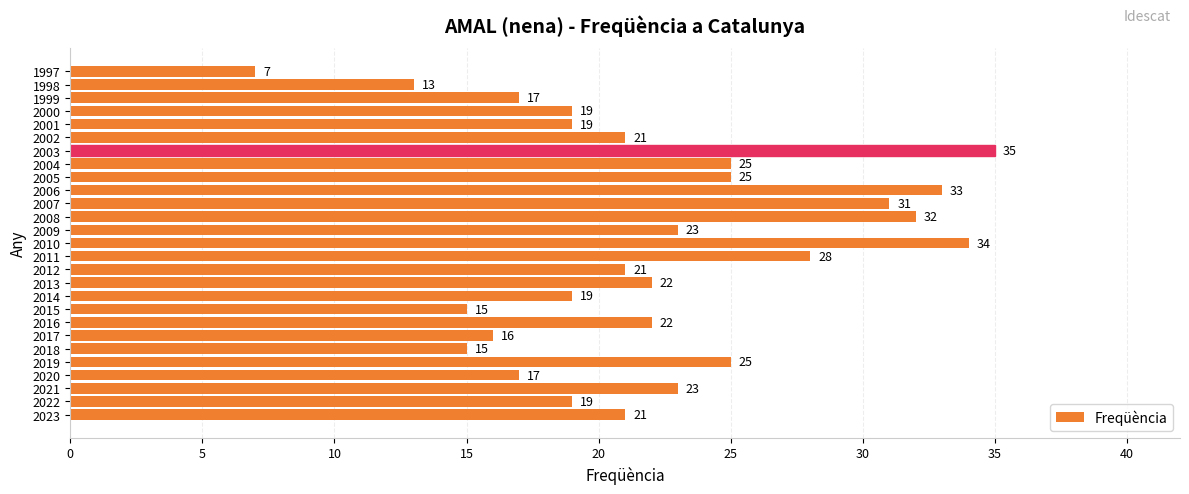

Which has a higher value, 1998 or 1999?

1999